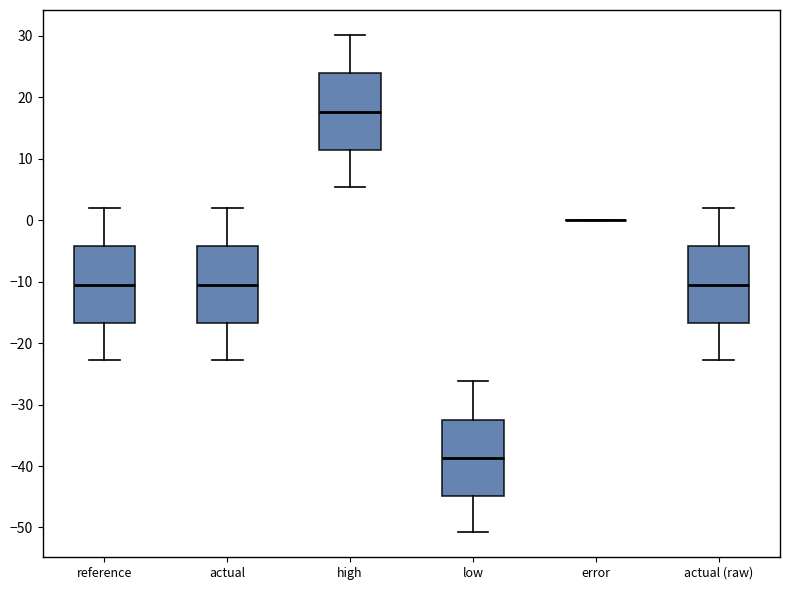

Reading left to right, read every box against the y-axis: the position of its median line, the range the box covers, and the ends of its whiskers. The values are not printed on the chart, so give them approximately, as read against the axis.

reference: median -11, box -17 to -4, whiskers -23 to 2
actual: median -11, box -17 to -4, whiskers -23 to 2
high: median 18, box 11 to 24, whiskers 5 to 30
low: median -39, box -45 to -32, whiskers -51 to -26
error: box collapsed to a line at 0, whiskers 0 to 0
actual (raw): median -11, box -17 to -4, whiskers -23 to 2